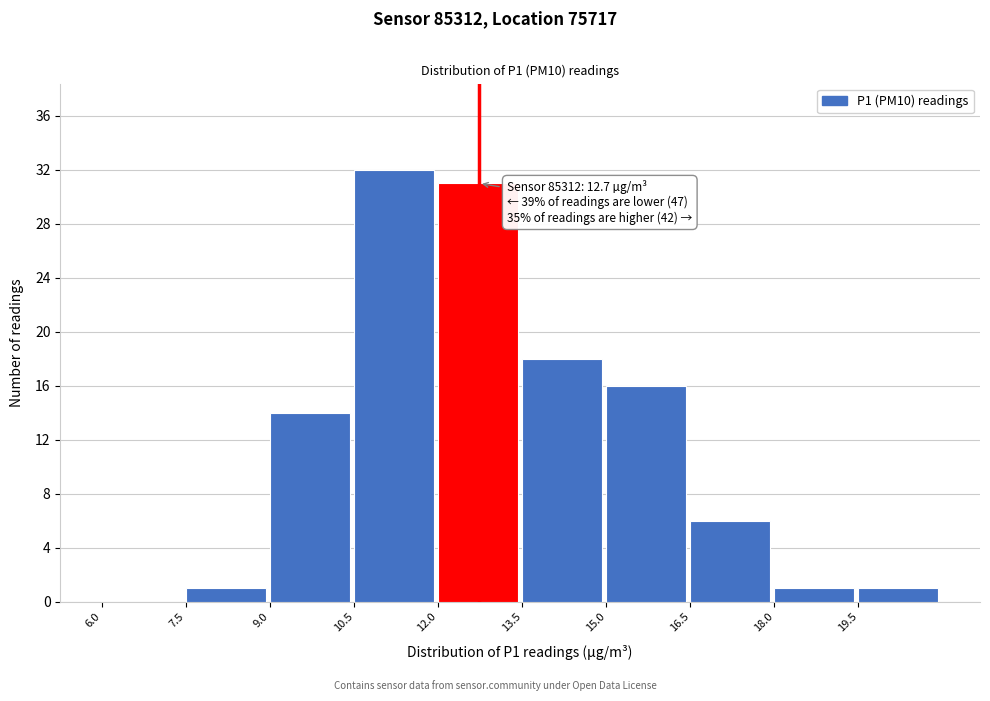

Over which range of the x-axis is the bar tallest?

10.5 to 12.0